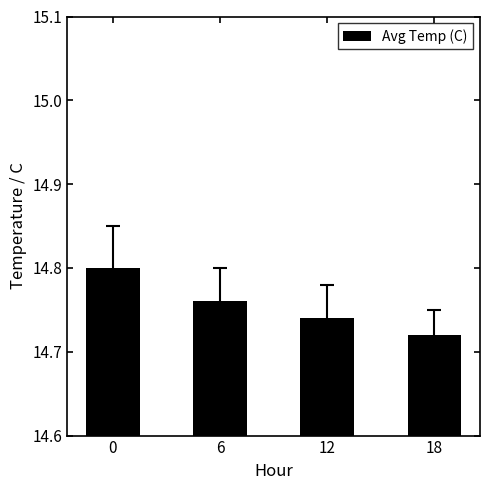

Does the chart contain any negative values?

No